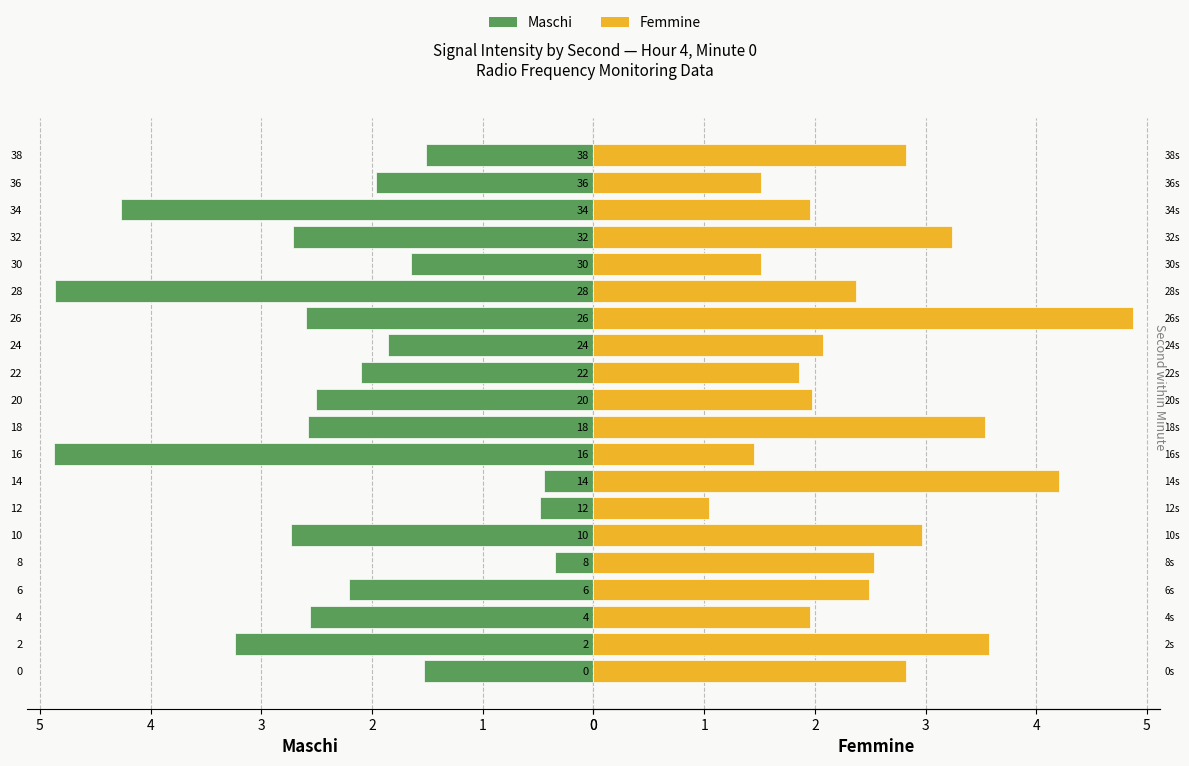

List the labels in order of Femmine value, largest first.

26, 14, 2, 18, 32, 10, 0, 38, 8, 6, 28, 24, 20, 4, 34, 22, 30, 36, 16, 12